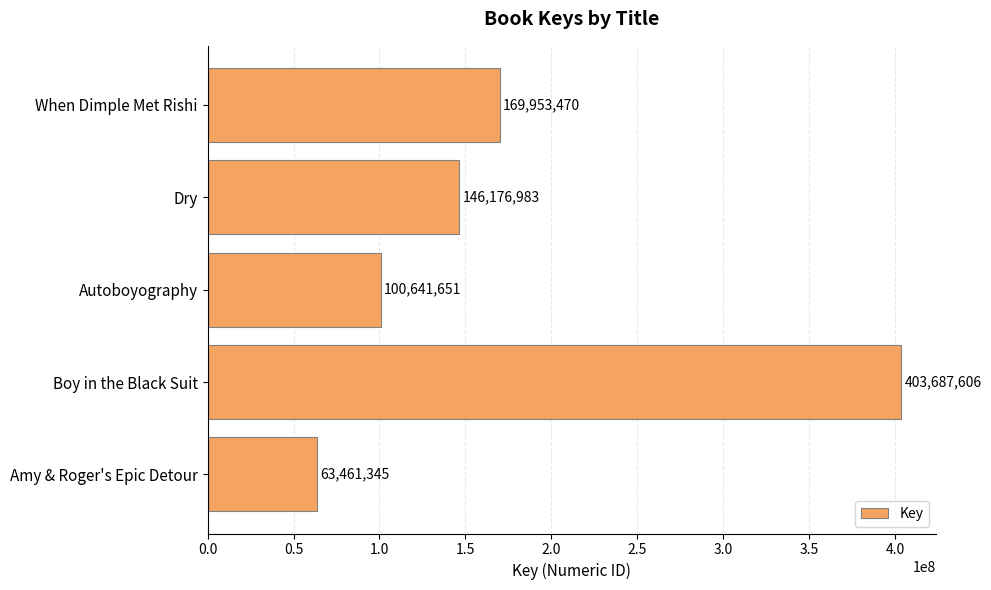

What value does the data have at When Dimple Met Rishi, to the nearest 10?

169953470